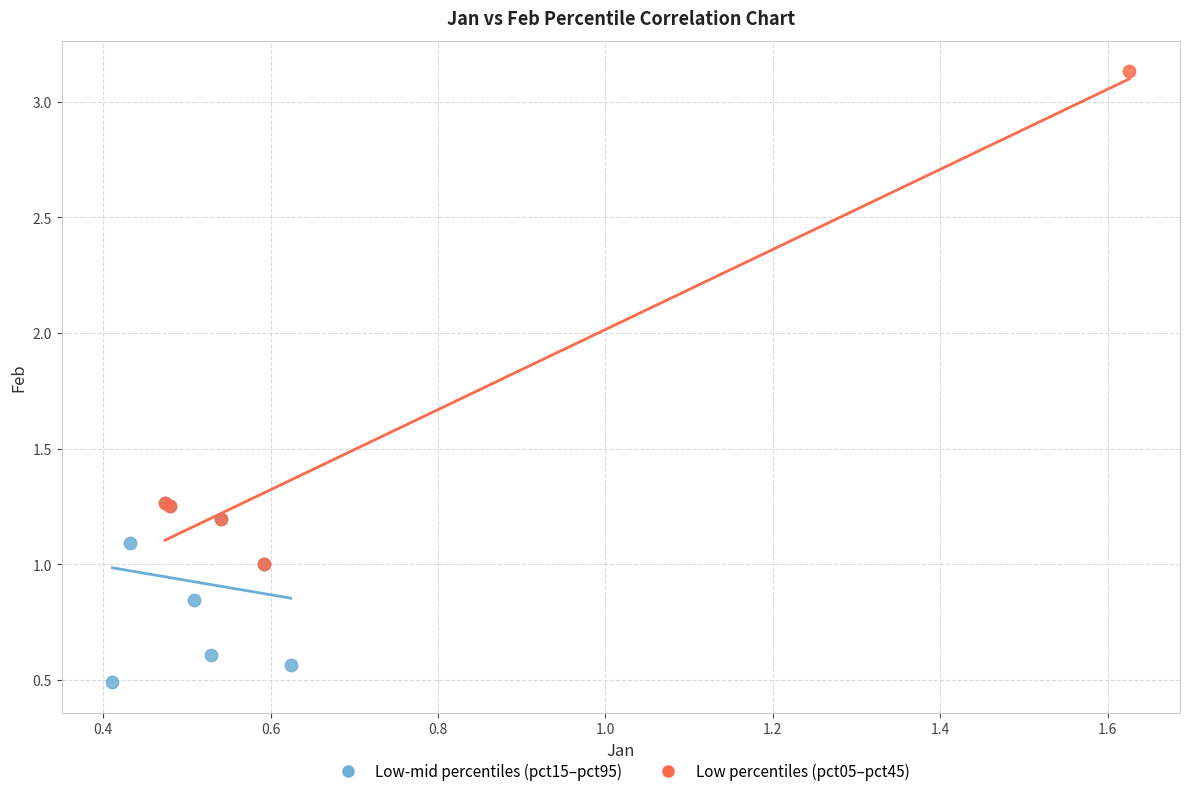

Which series reaches the maximum Y coordinate?

Low percentiles (pct05–pct45)